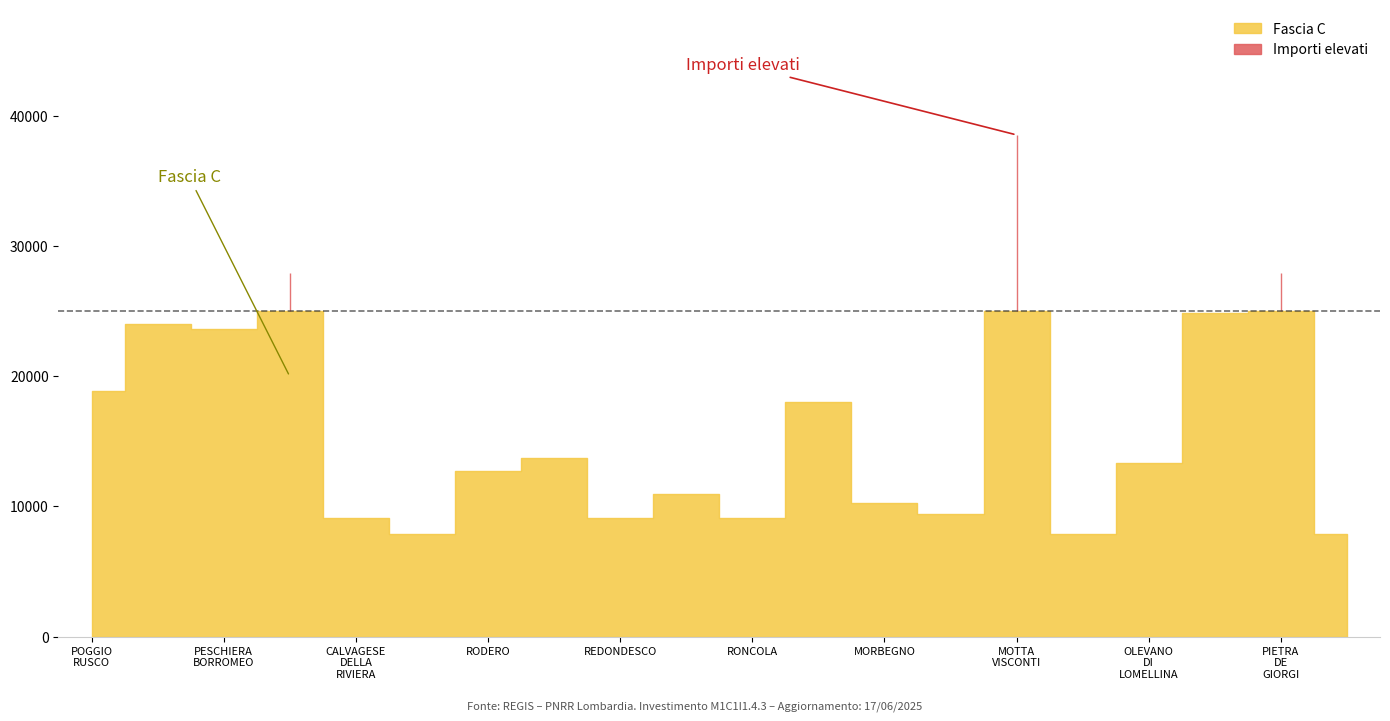

At which label is Fascia C closest to 23228?

PESCHIERA BORROMEO